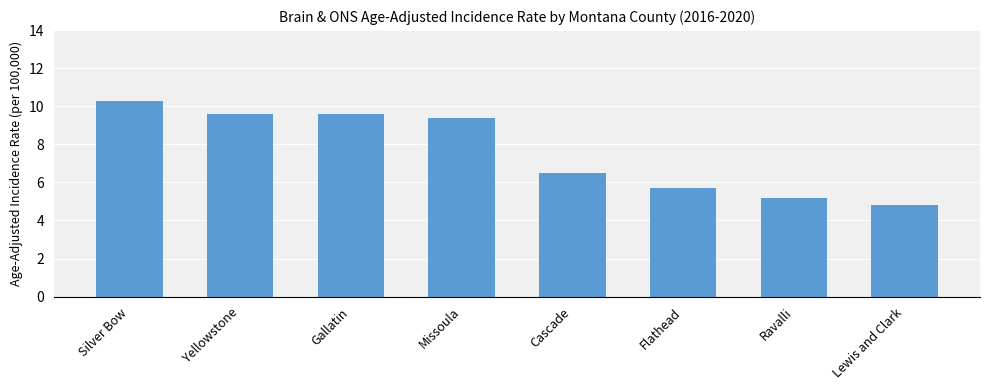

What is the maximum value shown in the chart?

10.3